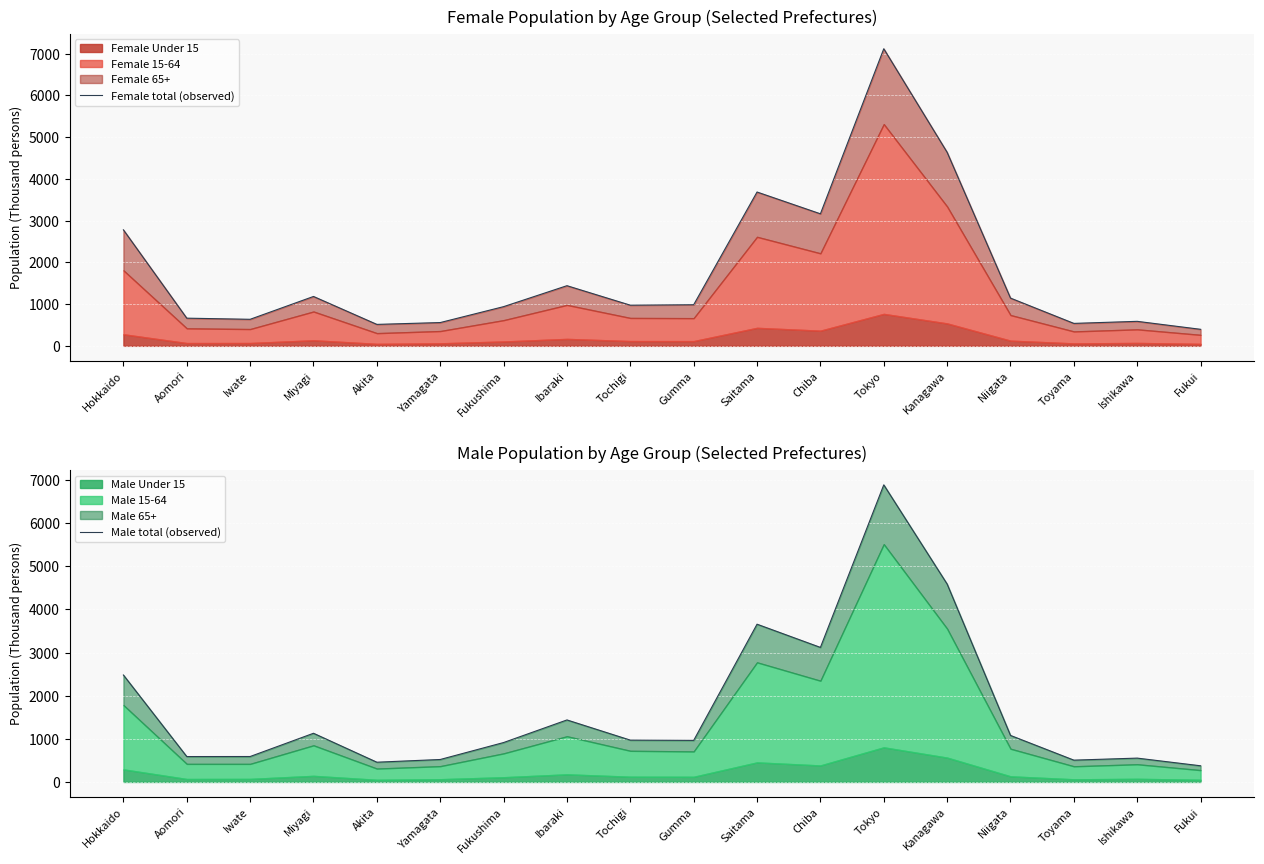

What is the total value across all series at Miyagi?

2312